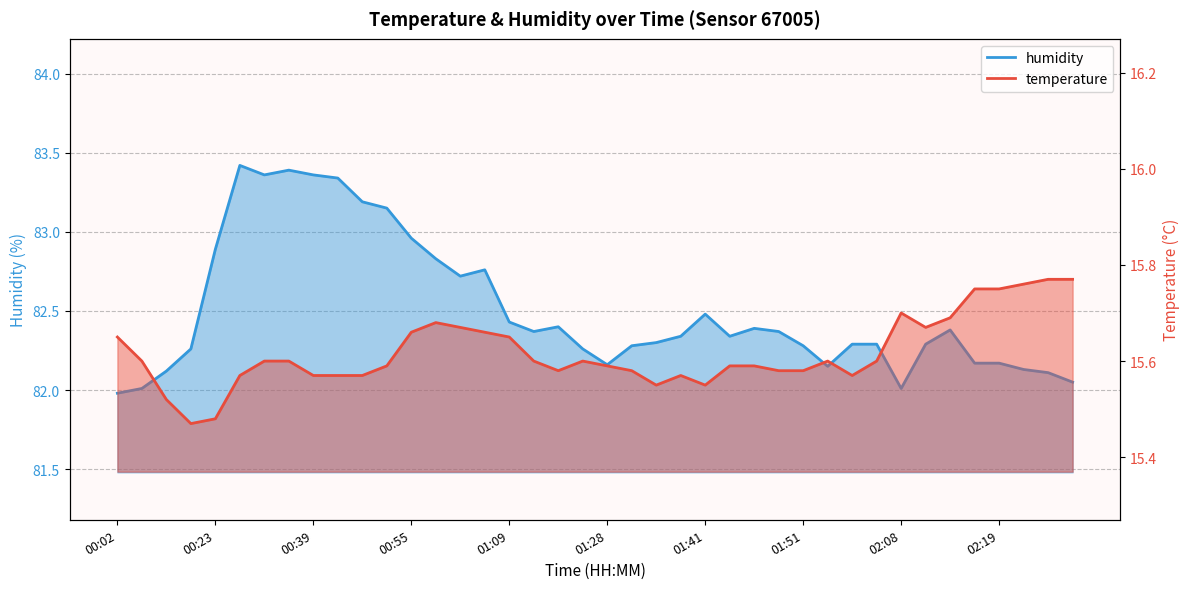

True or false: temperature has more than 1 interior local peaks.

True